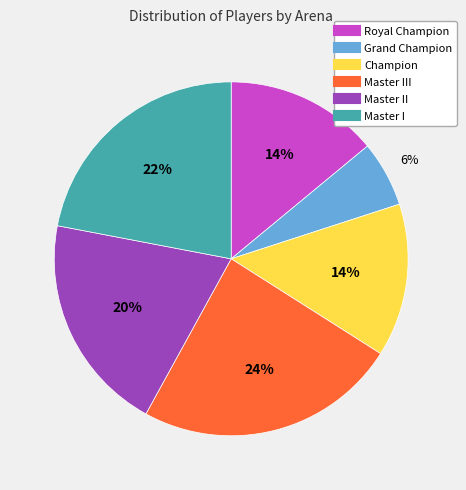

To the nearest percent, what is the average slice percentage?

17%